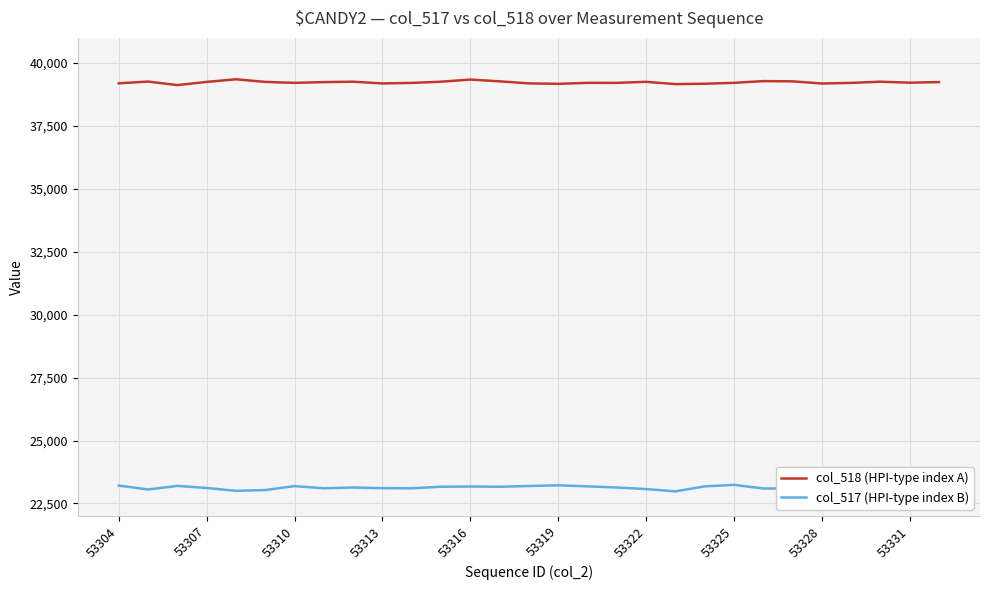

List the series in order of their peak value, lowest first.

col_517 (HPI-type index B), col_518 (HPI-type index A)